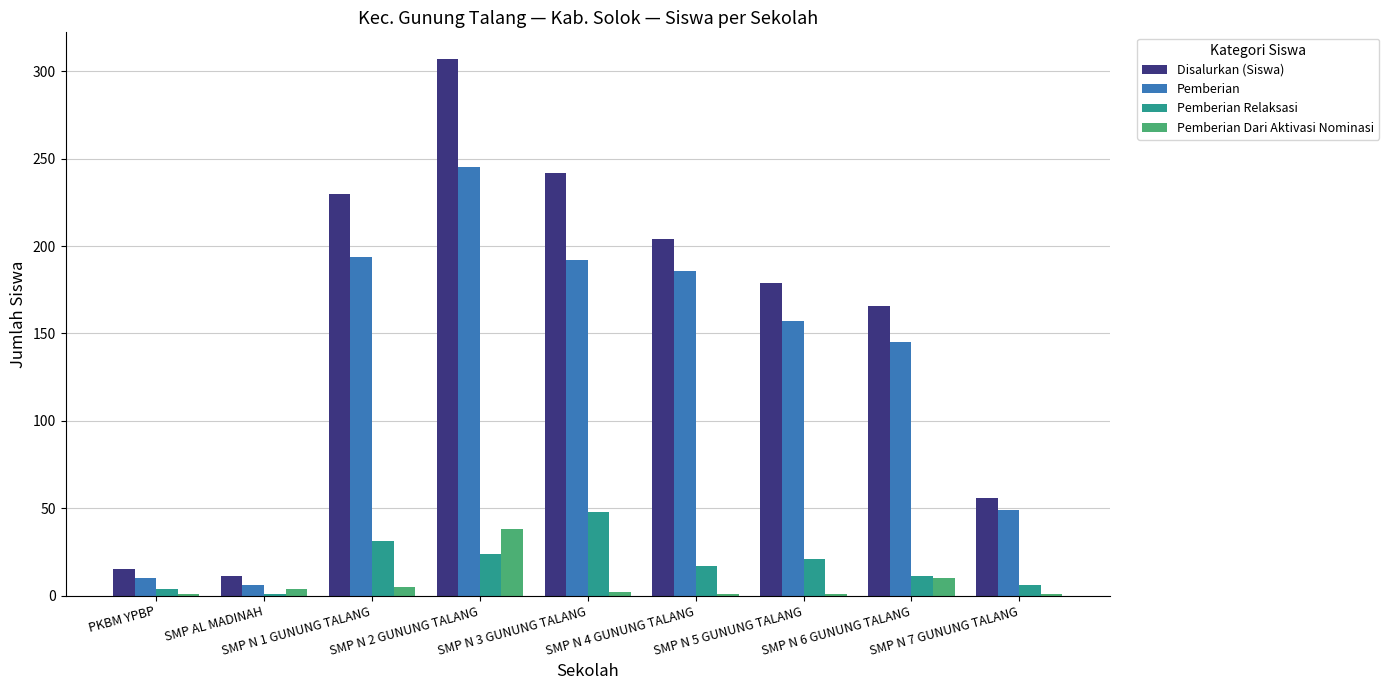

What is the approximate value of Disalurkan (Siswa) at SMP N 1 GUNUNG TALANG, to the nearest 5?

230